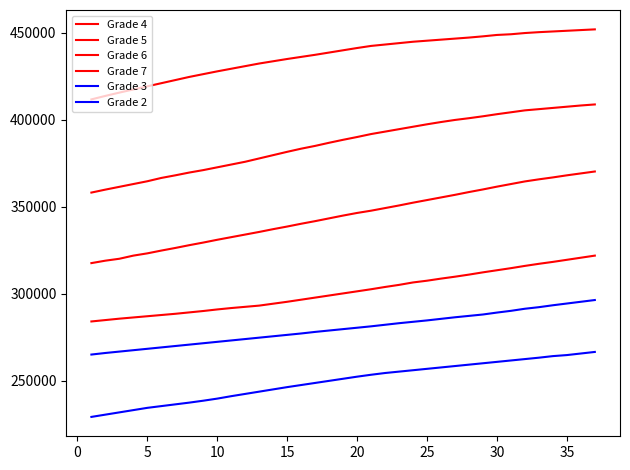

Does the chart display data point markers on the line(s)?

No